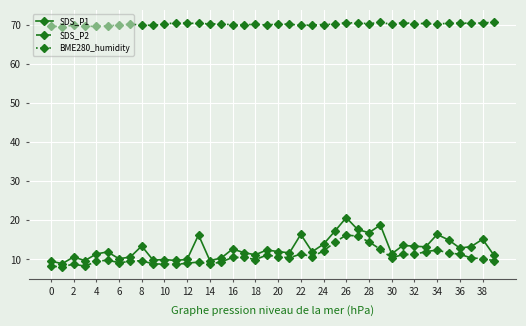

True or false: BME280_humidity and SDS_P2 intersect in this chart.

False